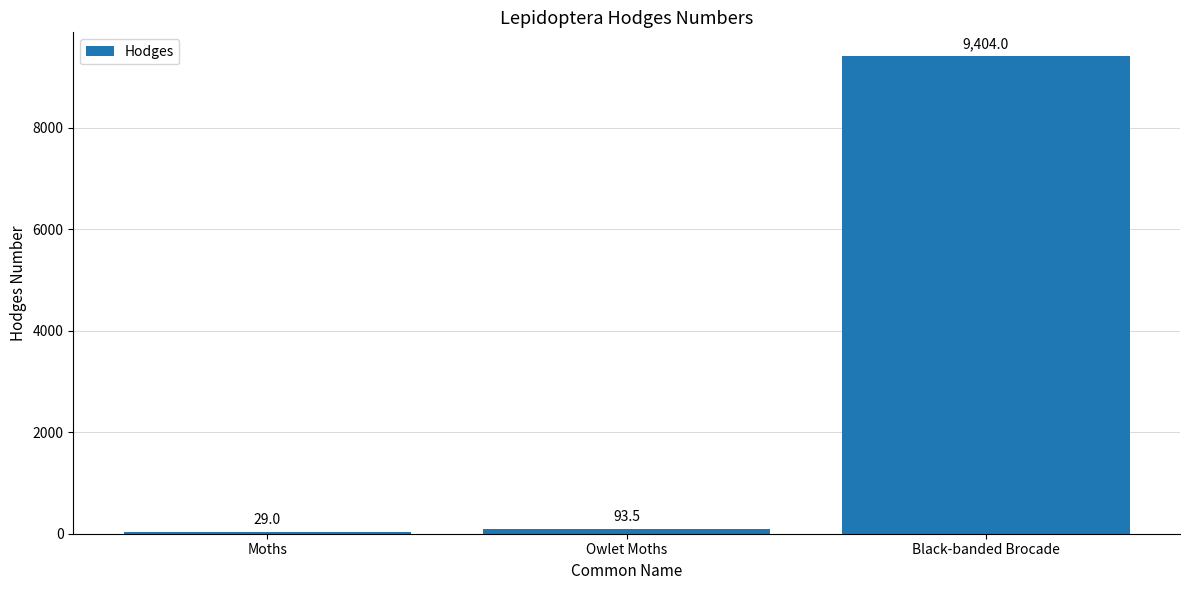

What is the maximum value shown in the chart?

9404.0